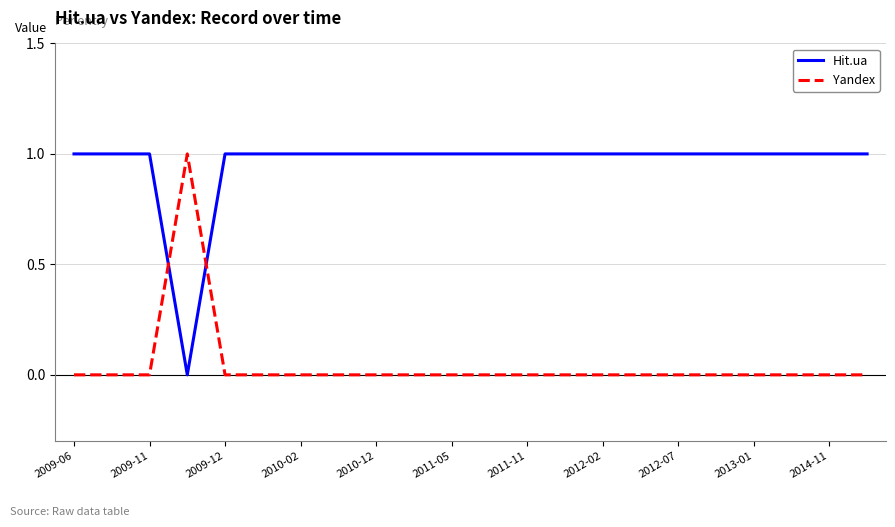

Which series has the largest total across all categories?

Hit.ua